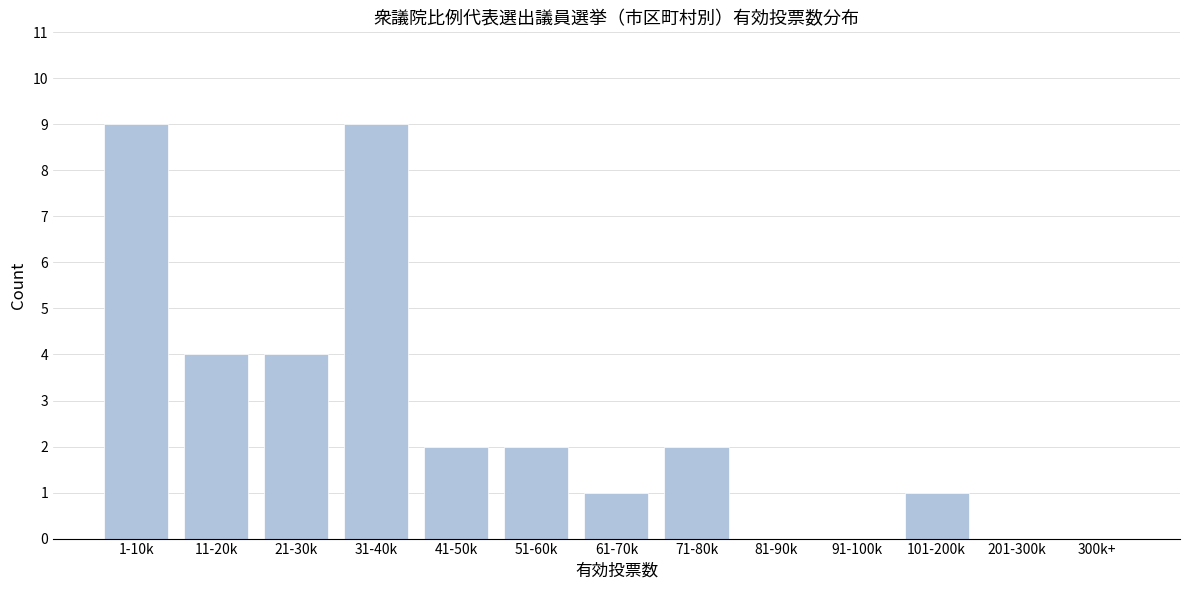

Reading left to right, transcribe all the data shown in this chart.

1-10k=9	11-20k=4	21-30k=4	31-40k=9	41-50k=2	51-60k=2	61-70k=1	71-80k=2	81-90k=0	91-100k=0	101-200k=1	201-300k=0	300k+=0